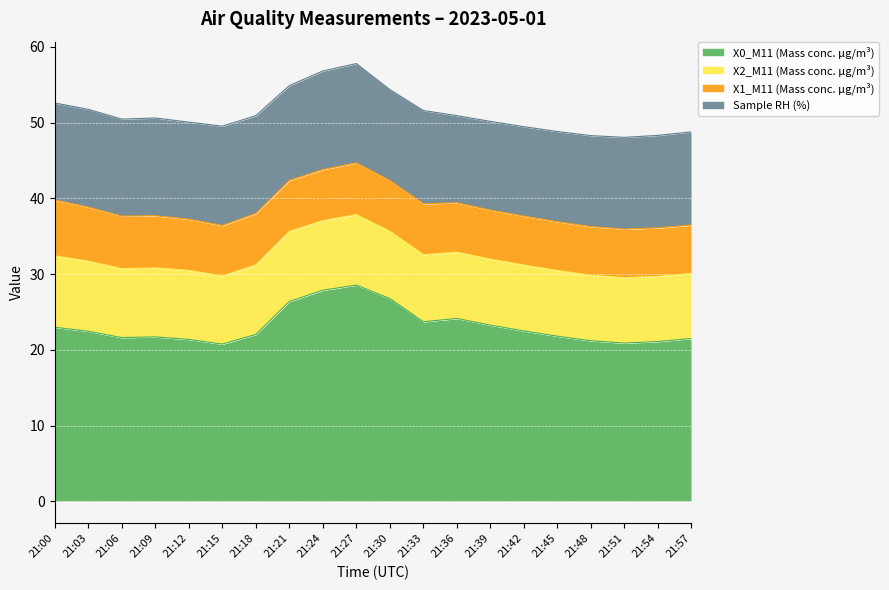

Between 21:12 and 21:27, which series saw the biggest shift?

X0_M11 (Mass conc. μg/m³)